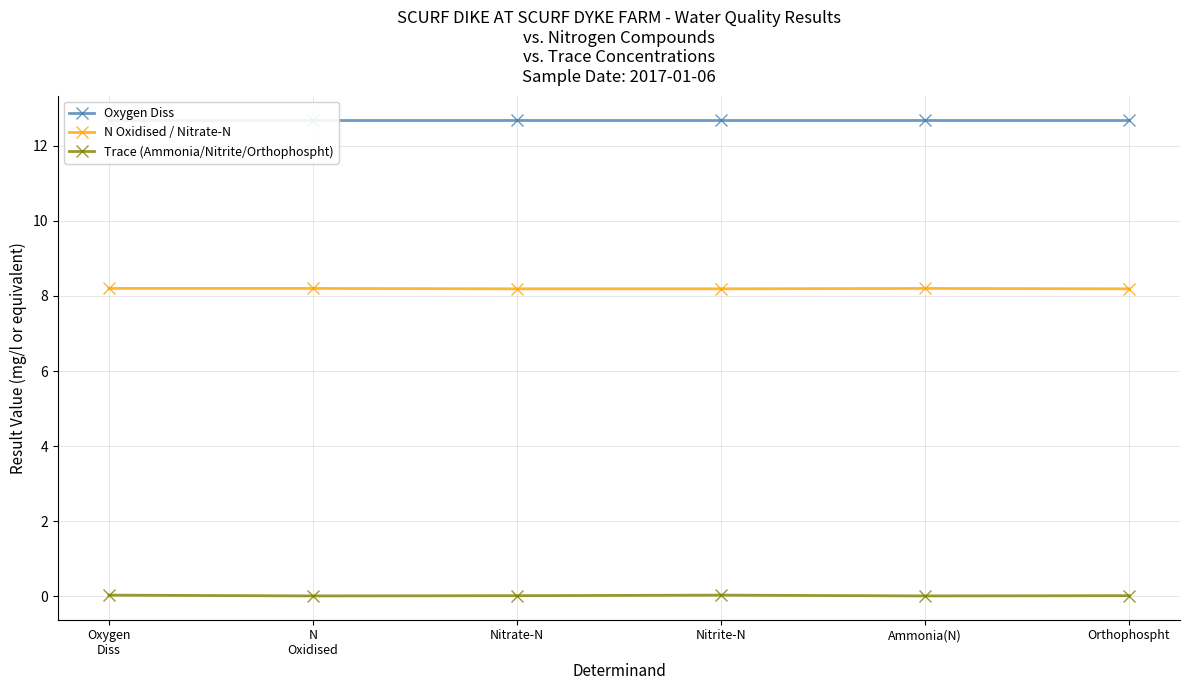

Which has a higher value, N
Oxidised or Nitrate-N?

N
Oxidised